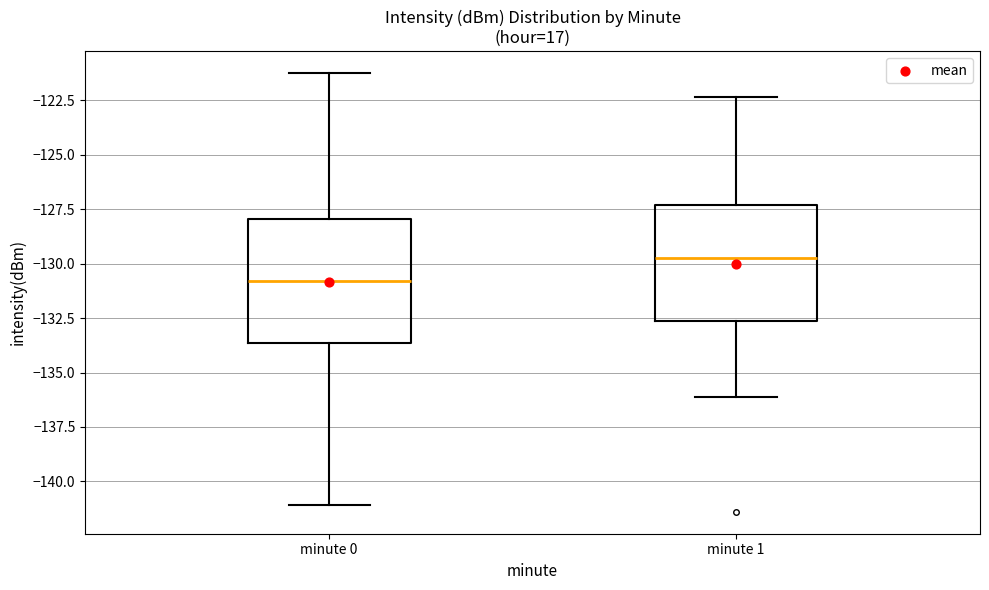

Where does the upper whisker of the box for minute 1 end on the y-axis? The values are not printed on the chart, so give them approximately, as read against the axis.

-122.5